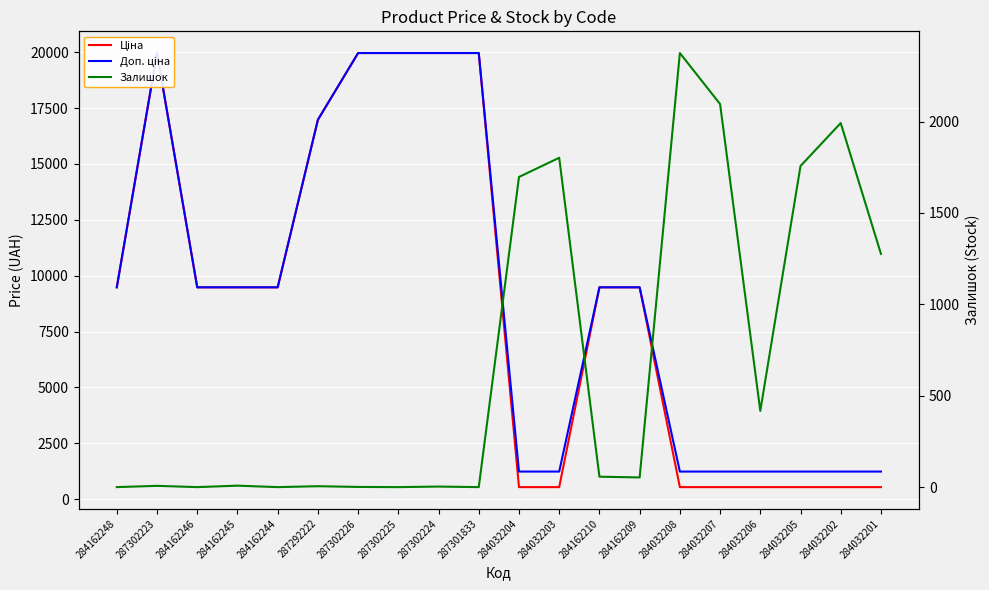

Is the value of Залишок at 284032208 greater than the value of Ціна at 287302225?

No